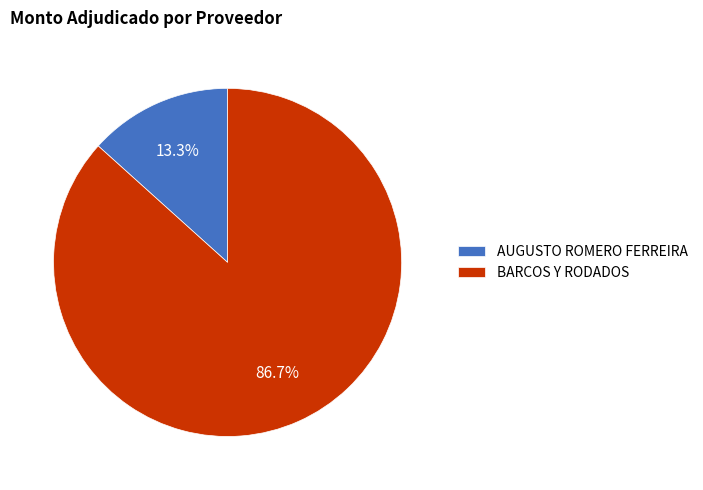

Combined, do AUGUSTO ROMERO FERREIRA and BARCOS Y RODADOS account for over 50%?

Yes